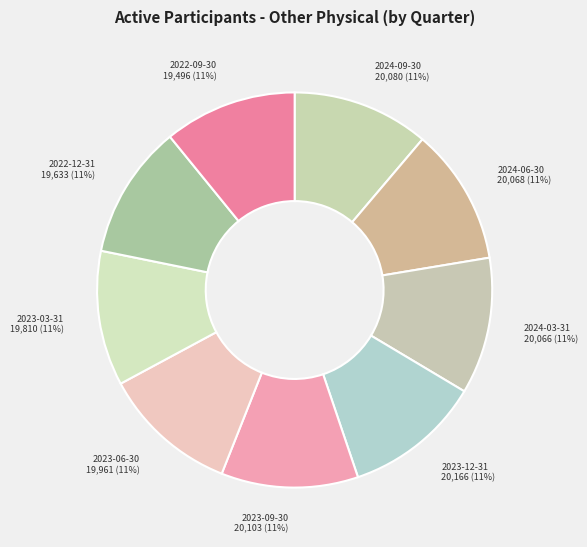

Does 2023-12-31 represent more than half of the total?

No